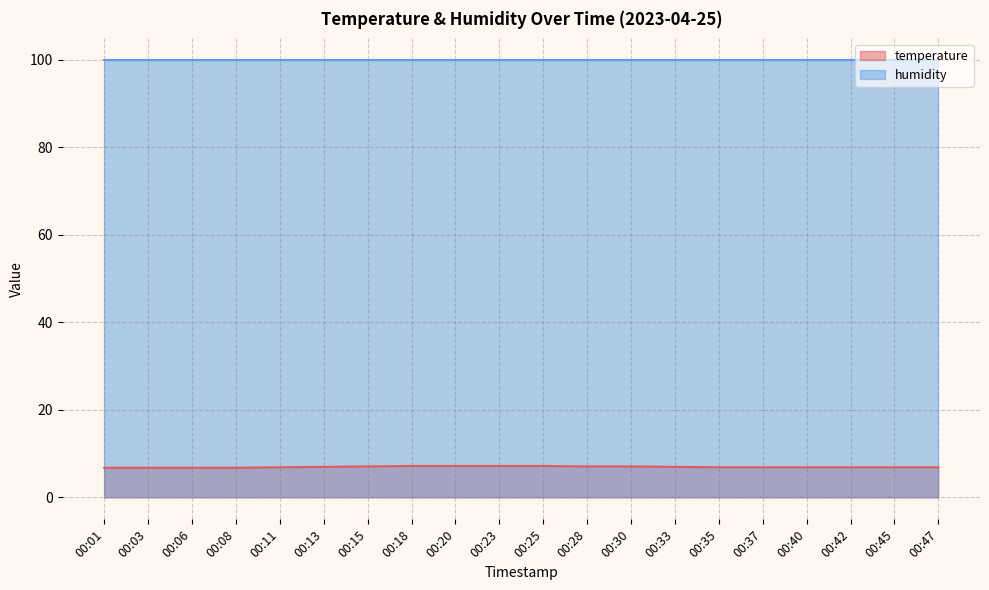

At which label is the value closest to 7?

00:13